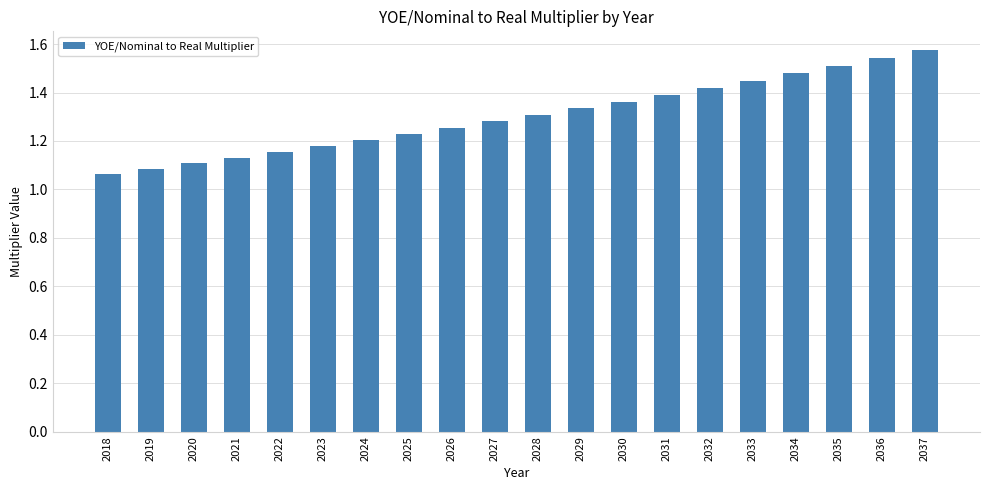

What is the difference between the maximum and minimum values?

0.5